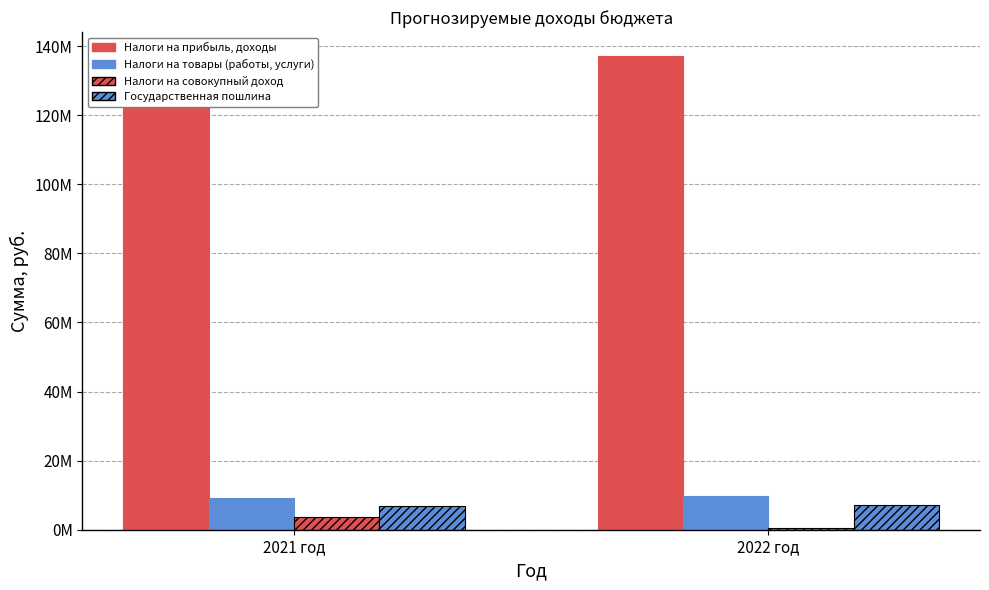

Count the Налоги на совокупный доход values in the range 629732 to 3572710.

2